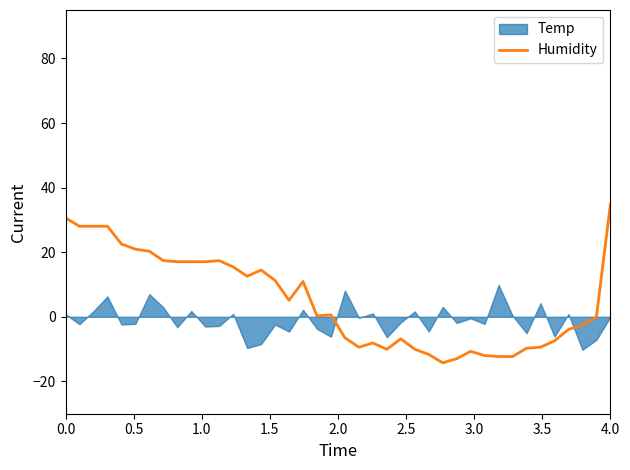

What is the minimum value for Humidity?

-14.2